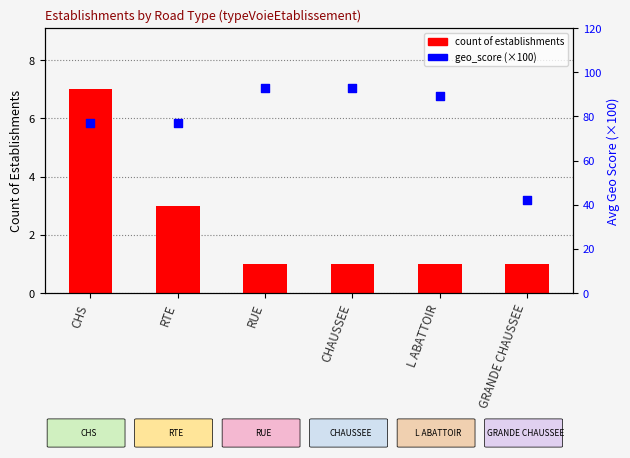

Which series reaches the maximum Y coordinate?

geo_score (scaled)